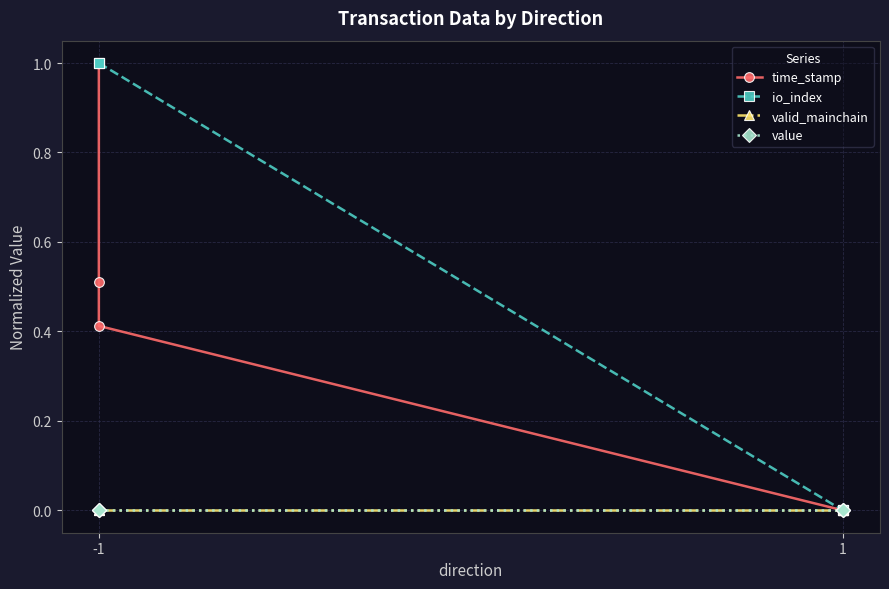

Is the value of valid_mainchain at 1 greater than the value of io_index at -1?

No